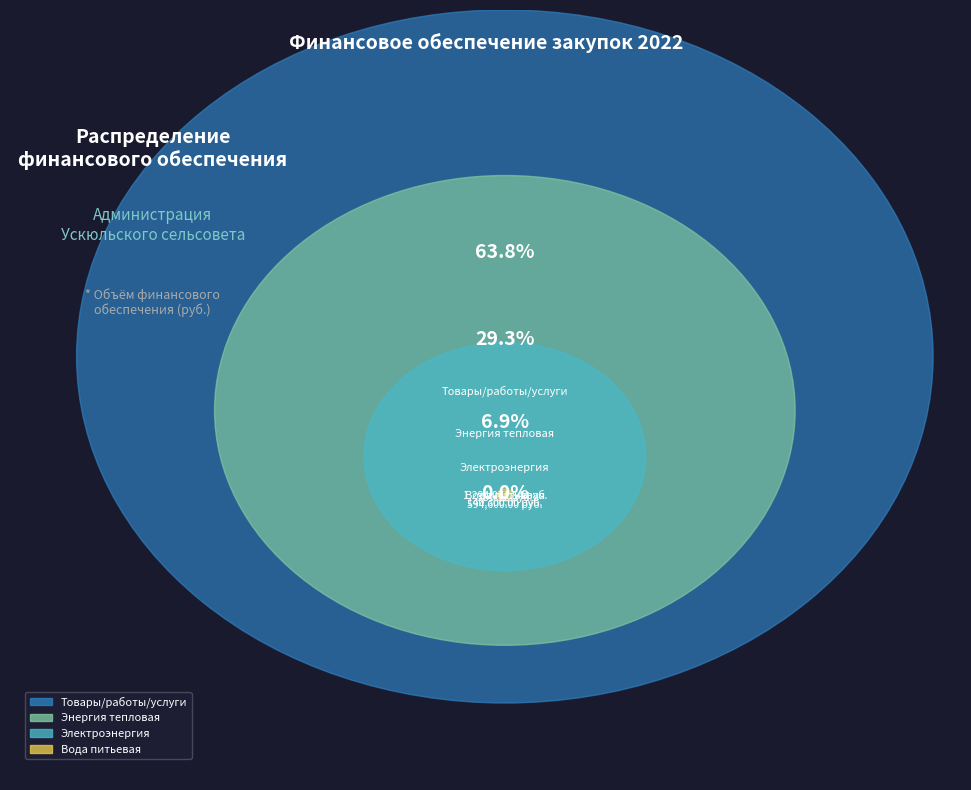

How many segments does this pie chart have?

4